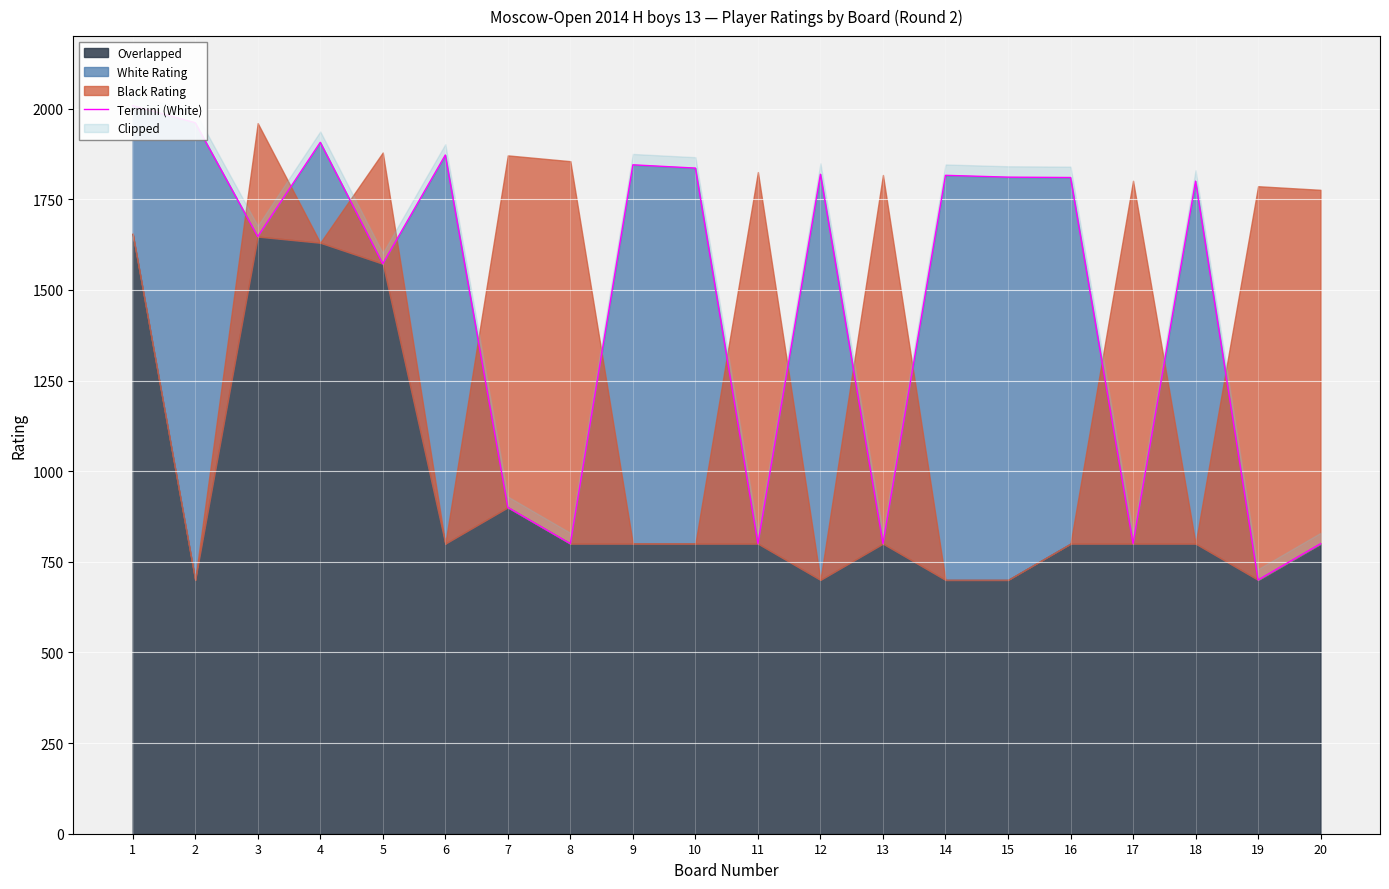

Reading left to right, extract all data points from this chart.

2008	1961	1647	1907	1572	1872	900	800	1845	1836	800	1819	800	1816	1811	1810	800	1800	700	800